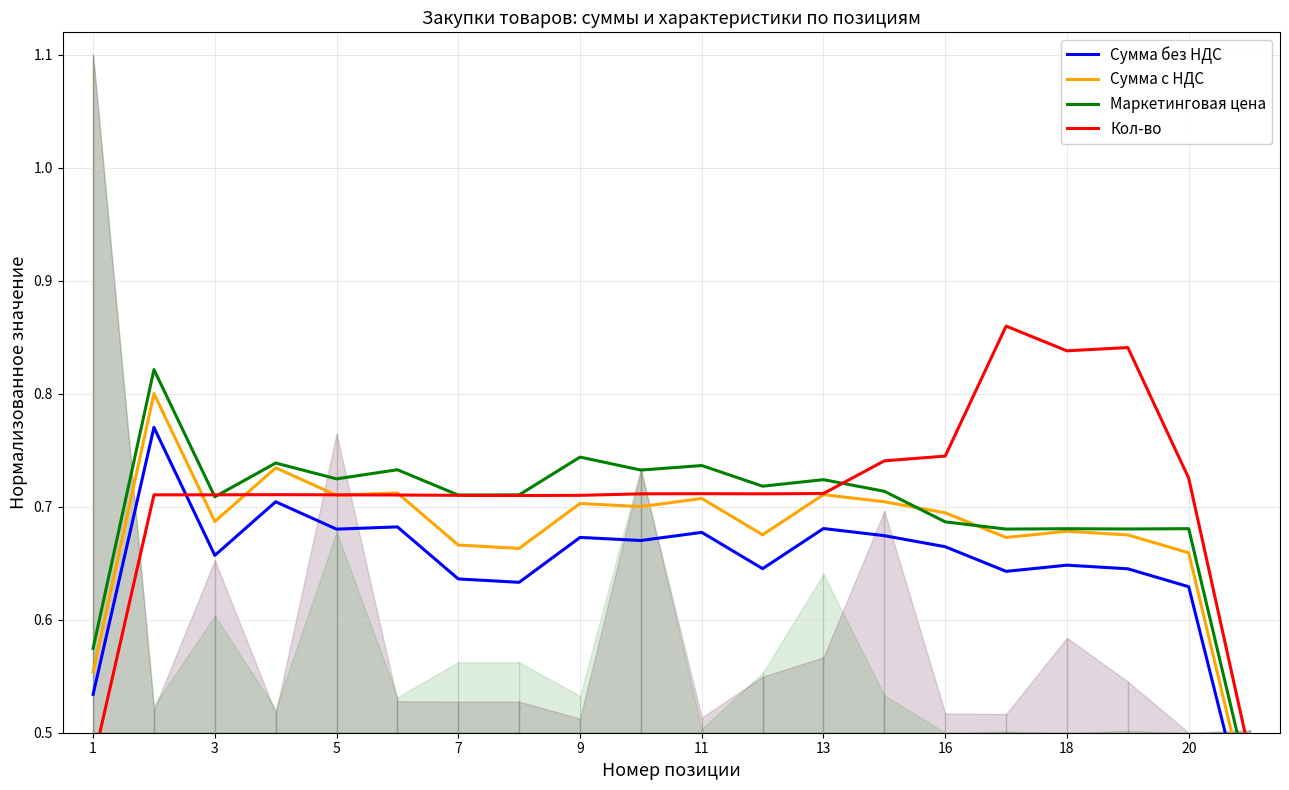

Which series ends up on top after the final intersection of Кол-во and Сумма с НДС?

Кол-во